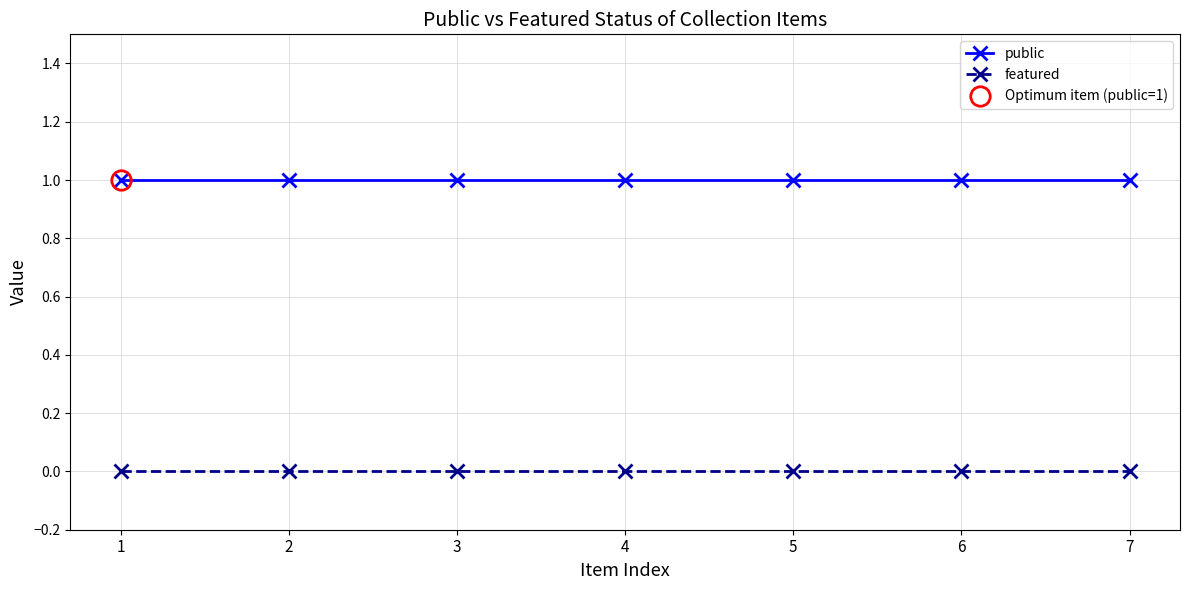

What is the value of the public point at the 6th from the left?

1